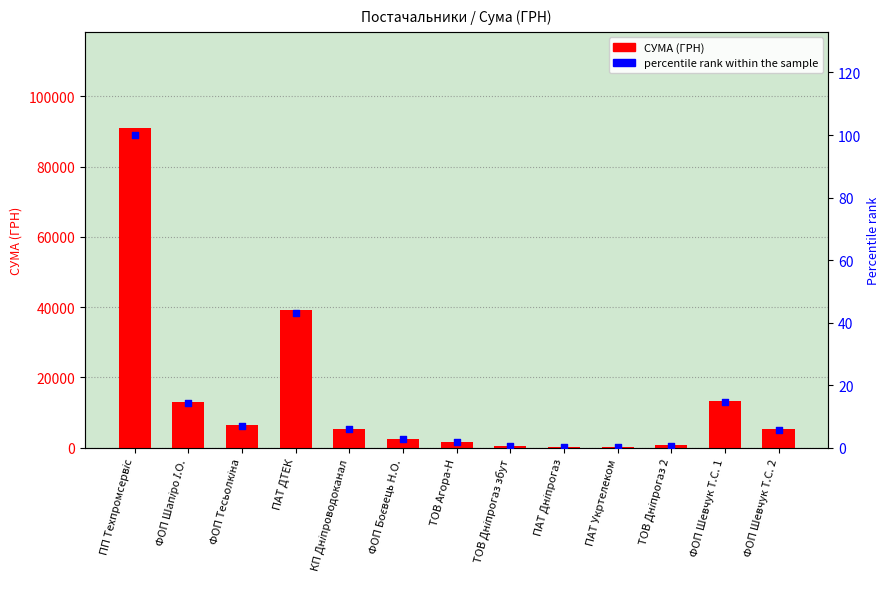

Which series has the largest total across all categories?

СУМА (ГРН)